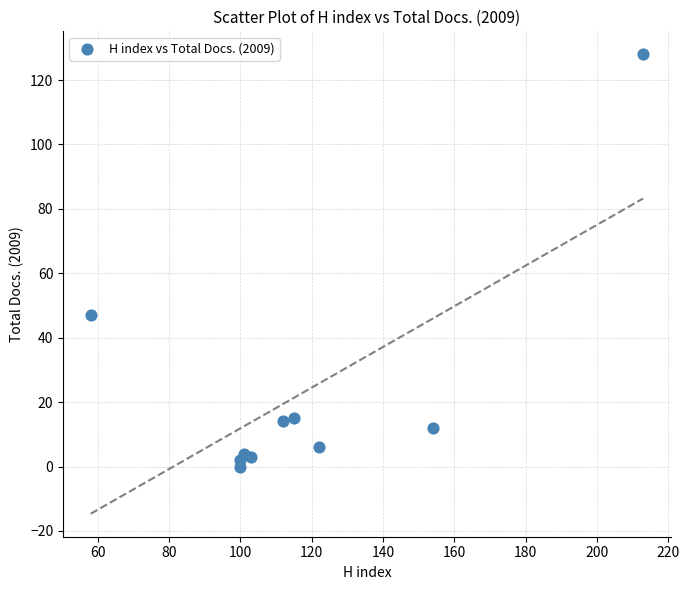

What Y value in the scatter plot is closest to 64?

47